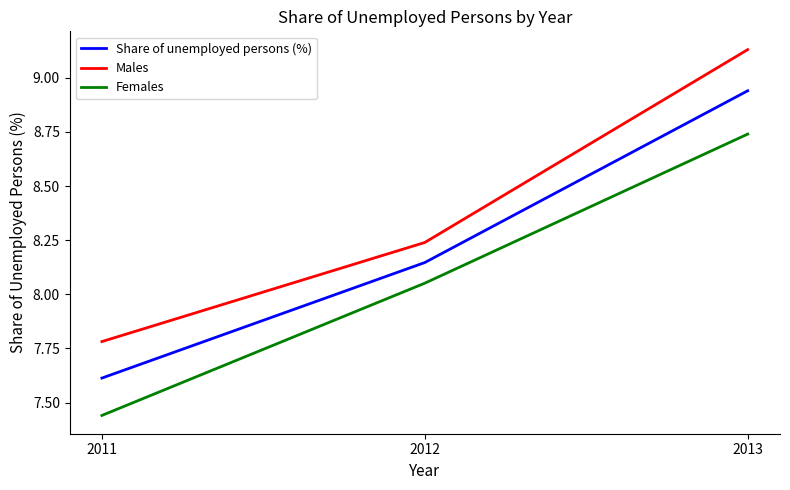

At which label does Males reach its peak?

2013